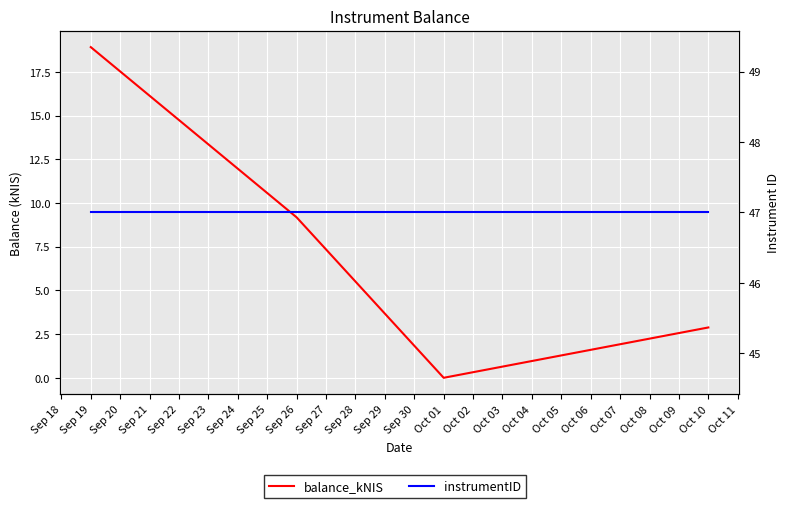

At how many categories does at least one series exceed 7?

4